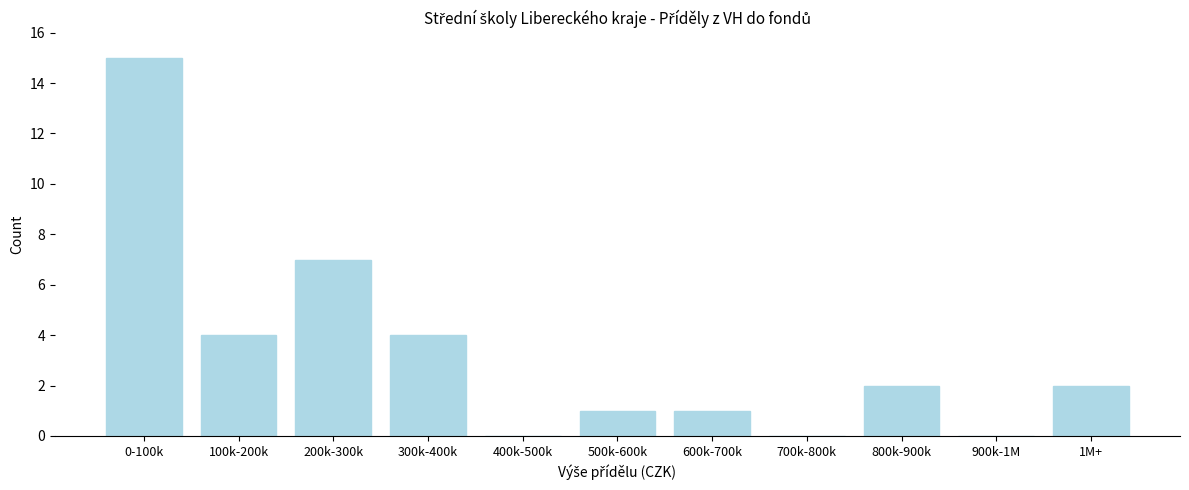

Reading right to left, extract all data points from this chart.

1M+=2	900k-1M=0	800k-900k=2	700k-800k=0	600k-700k=1	500k-600k=1	400k-500k=0	300k-400k=4	200k-300k=7	100k-200k=4	0-100k=15